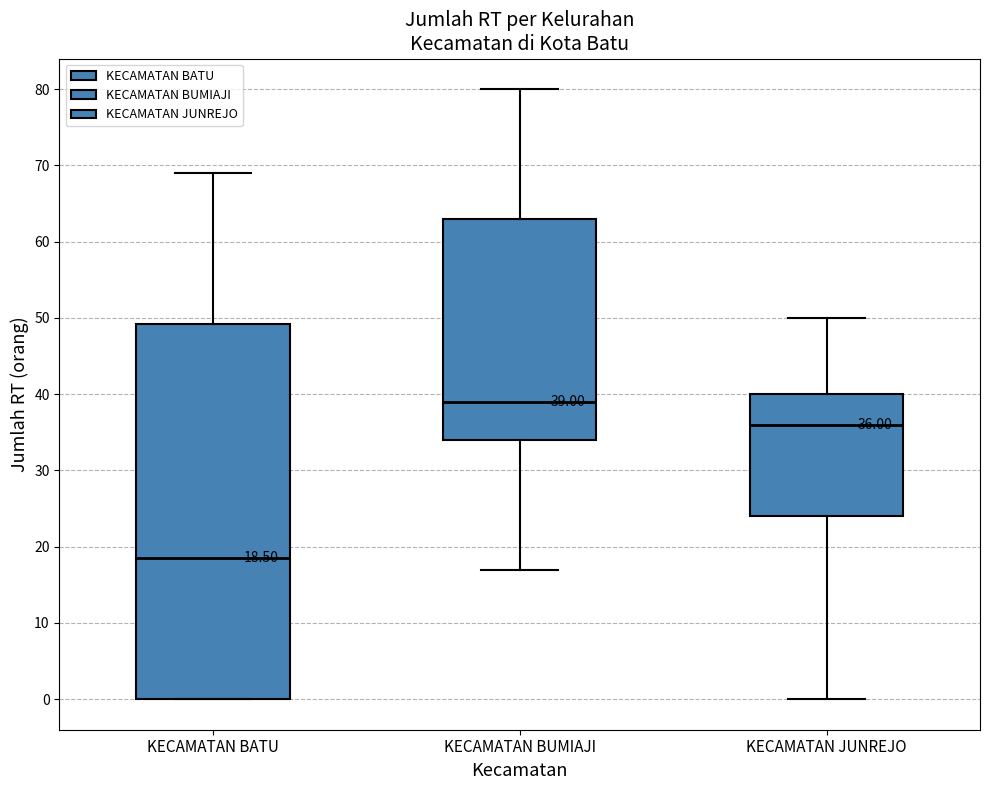

Which box's median line is the highest?

KECAMATAN BUMIAJI